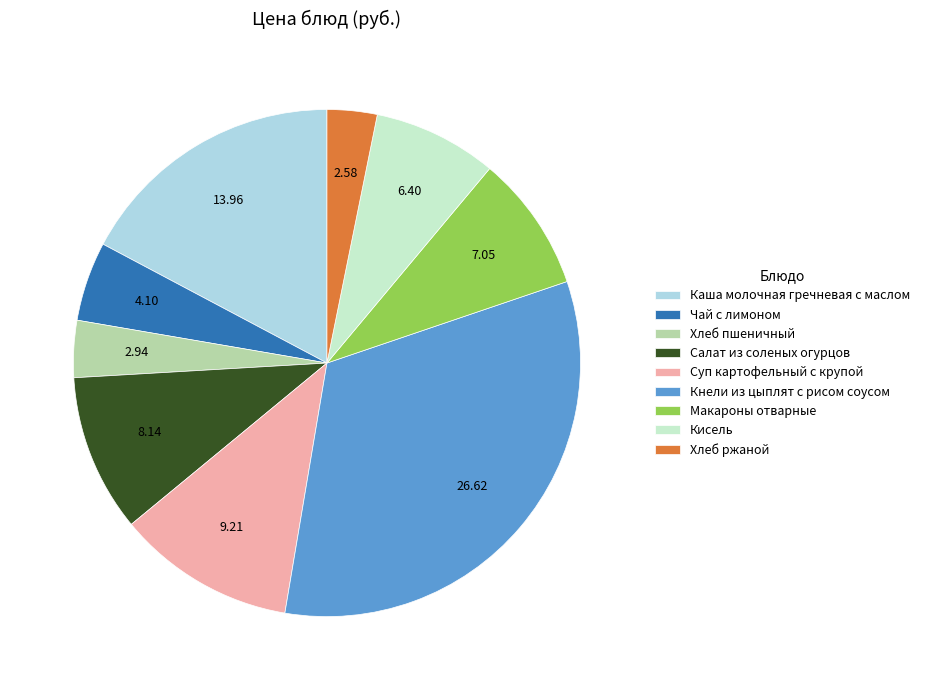

Is it true that Чай с лимоном is 5% of the pie?

True